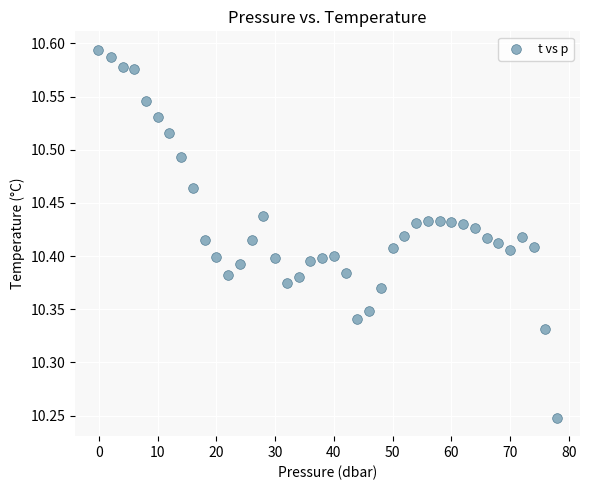

What is the range of X values (max minus min)?

78.2